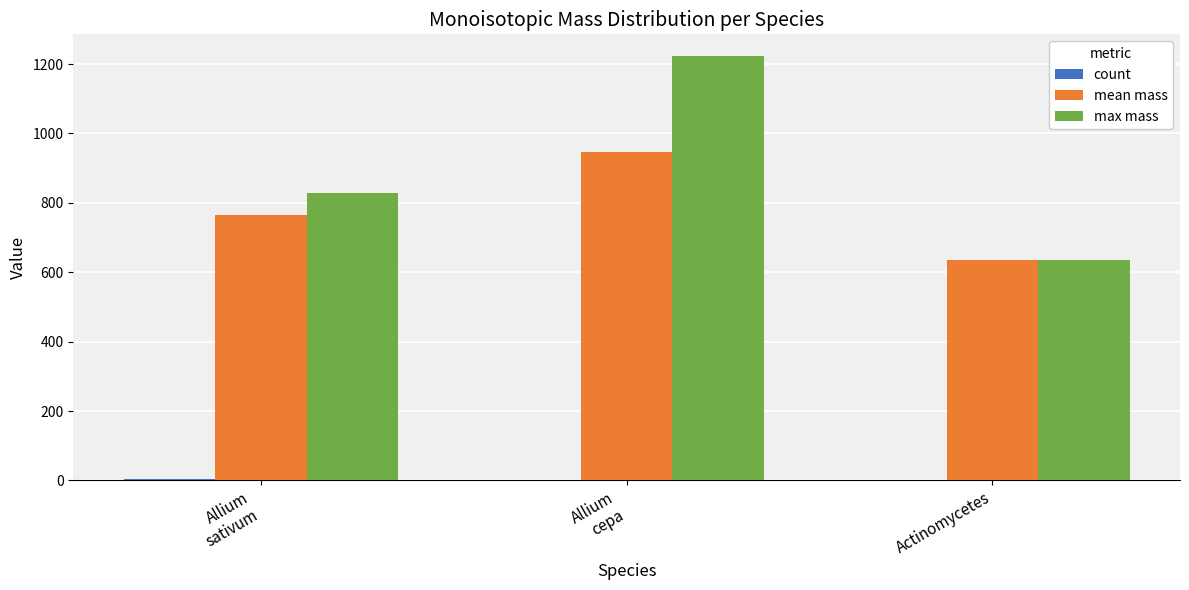

Which series has the largest total across all categories?

max mass